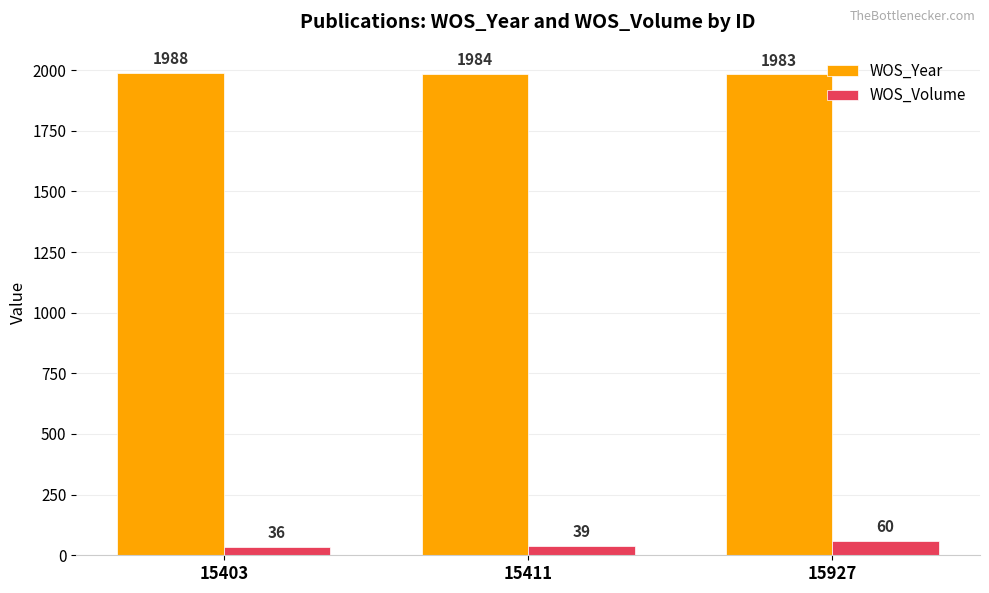

How many distinct data groups are displayed?

2